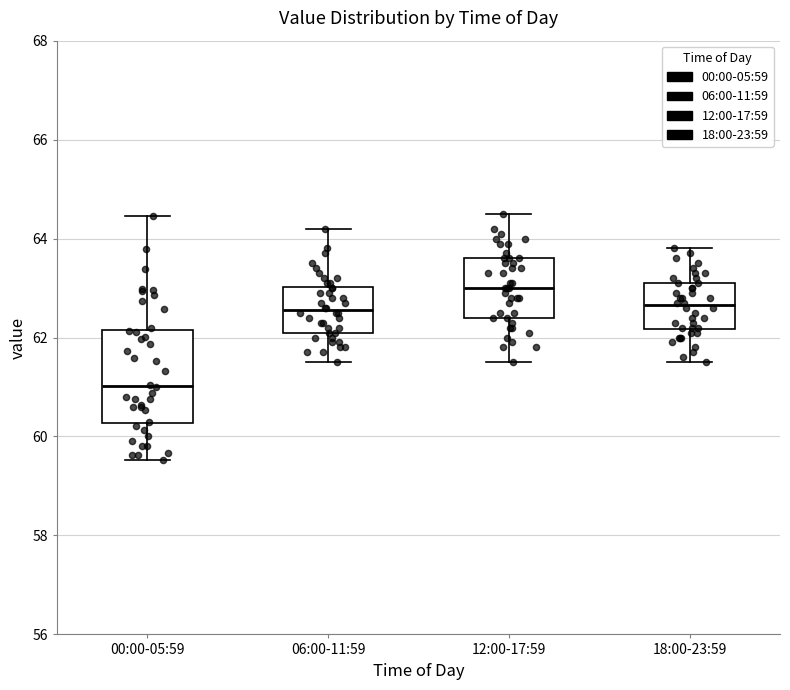

Which box is the tallest, from its lower edge to its upper edge?

00:00-05:59